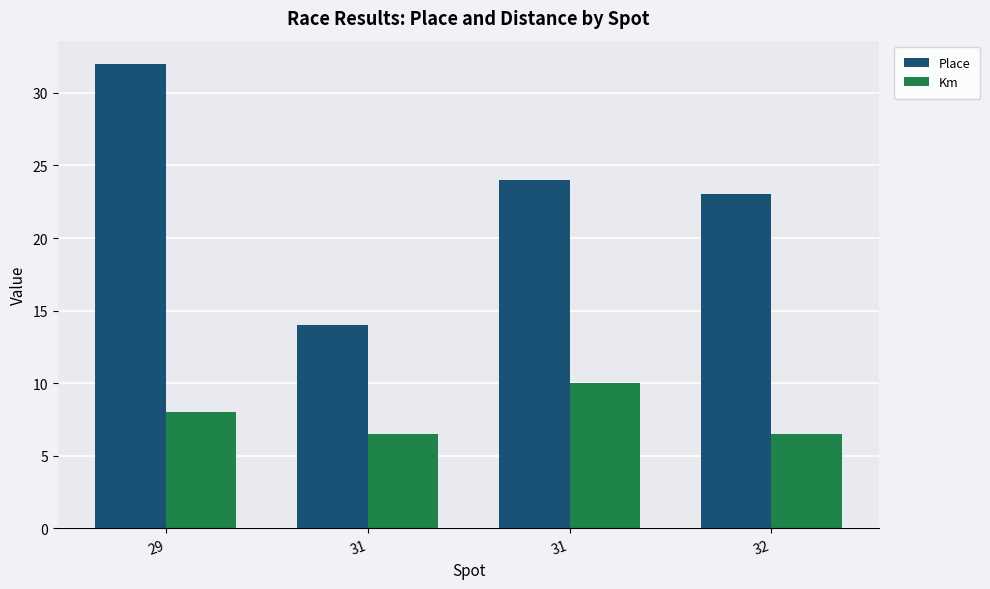

At which category is the sum across all series the highest?

29